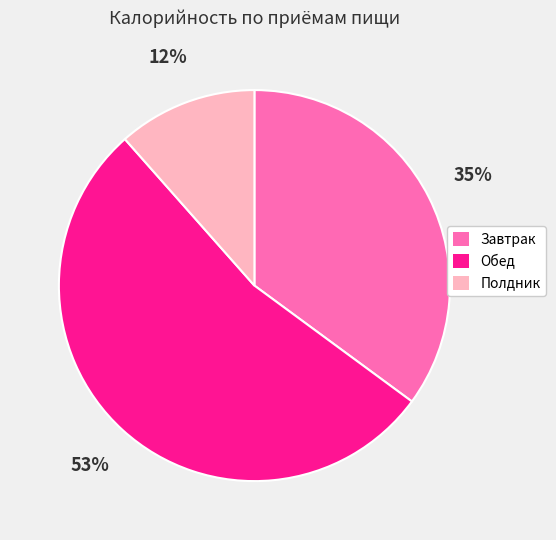

Do Обед and Полдник together represent more than half of the pie?

Yes